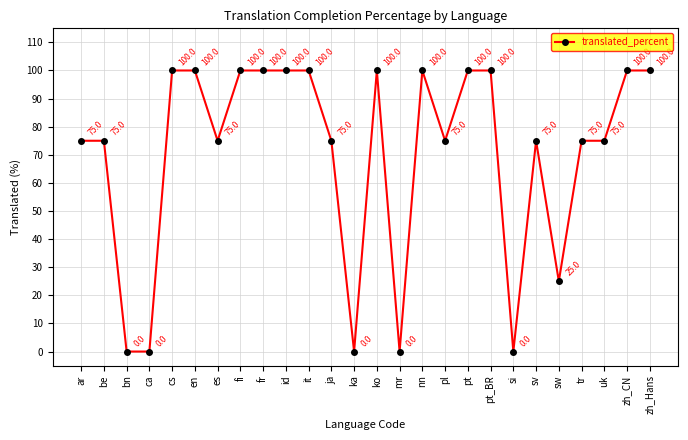

True or false: there are more than 2 points higher than both neighbors.

True